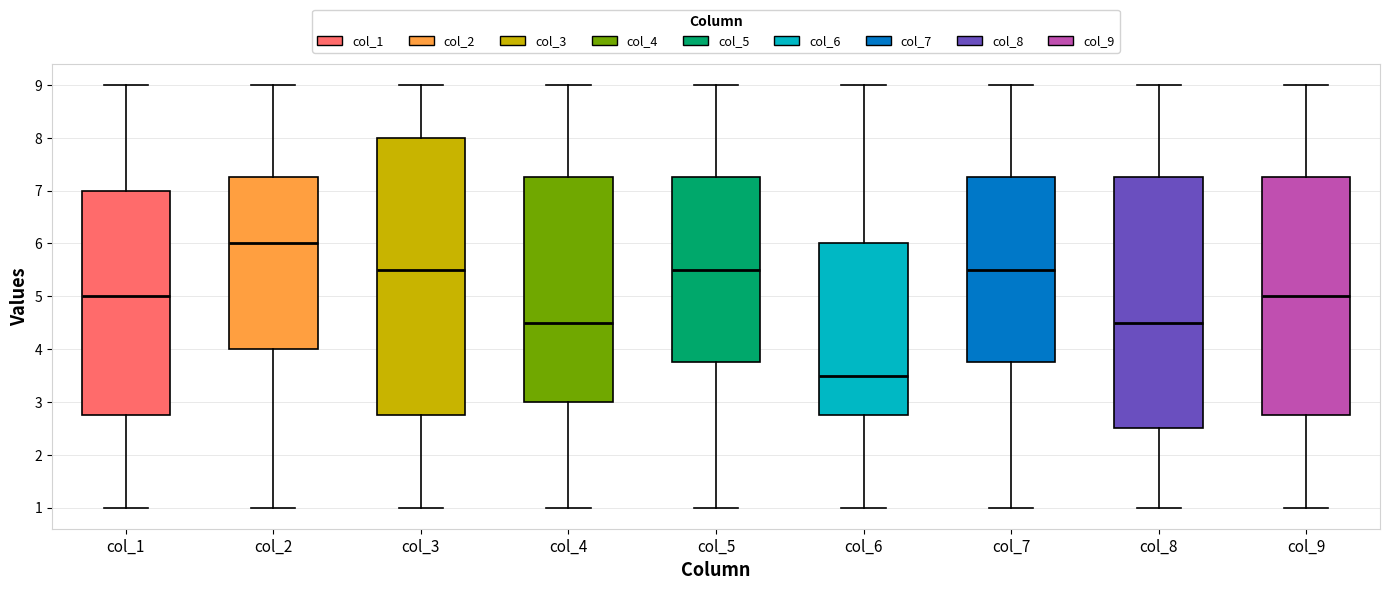

Comparing the boxes themselves (not the whiskers), which one is the tallest?

col_3